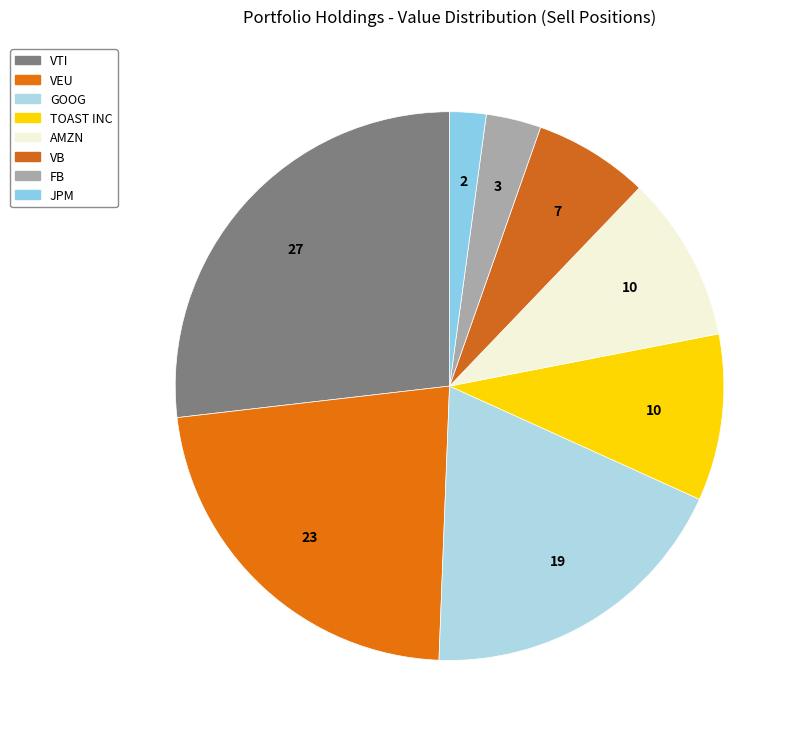

How many segments does this pie chart have?

8